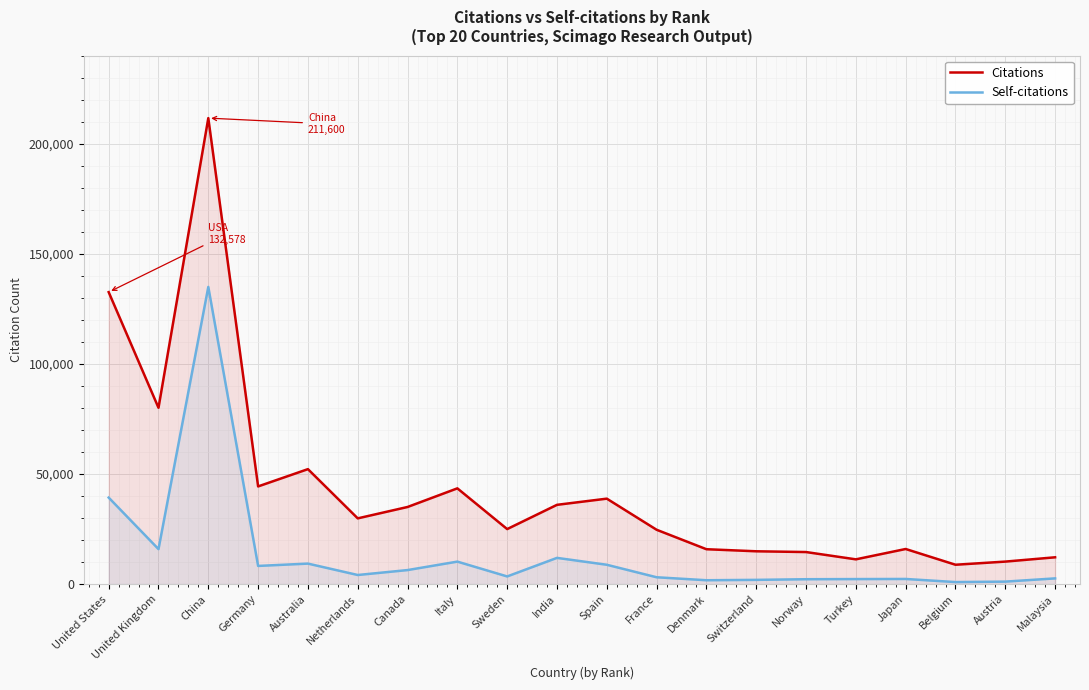

Reading left to right, list all the values displayed in this chart.

Citations: 132578	80066	211600	44356	52204	29851	35020	43480	24984	35997	38803	24675	15840	14902	14556	11244	15943	8795	10220	12174
Self-citations: 39284	15888	134939	8254	9309	4133	6371	10210	3479	11906	8784	3106	1758	1925	2216	2285	2335	921	1130	2595